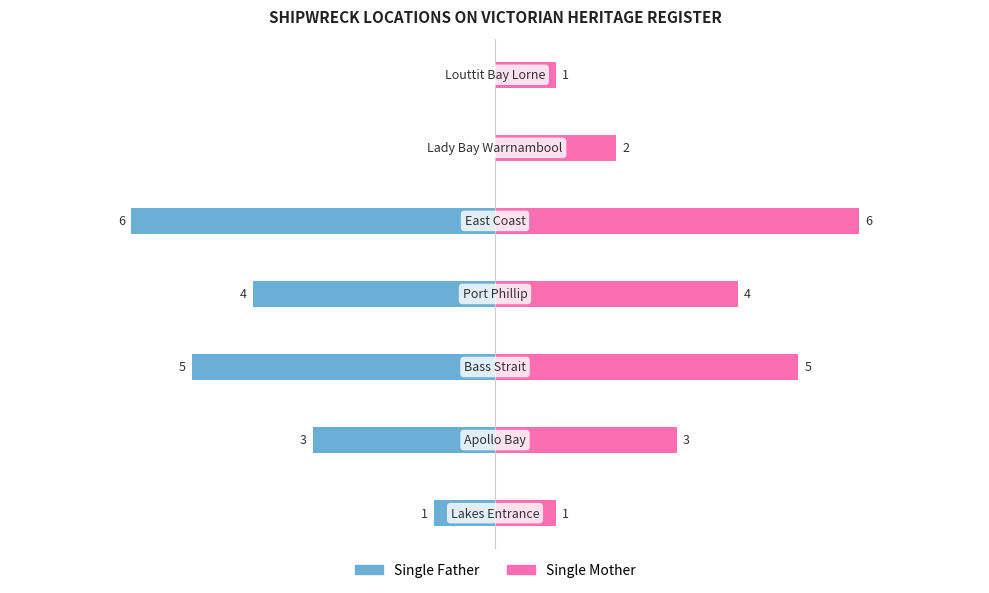

The Single Father series shows -3 at 2. True or false?

False